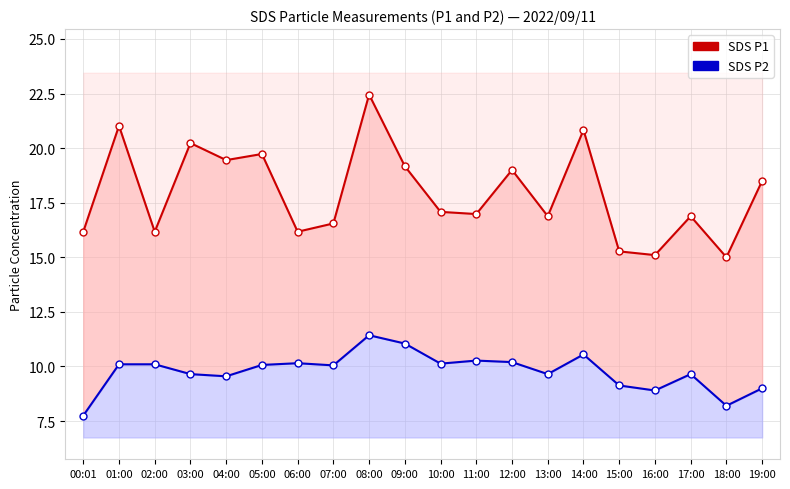

Read the SDS_P1 value at 16:00.

15.1